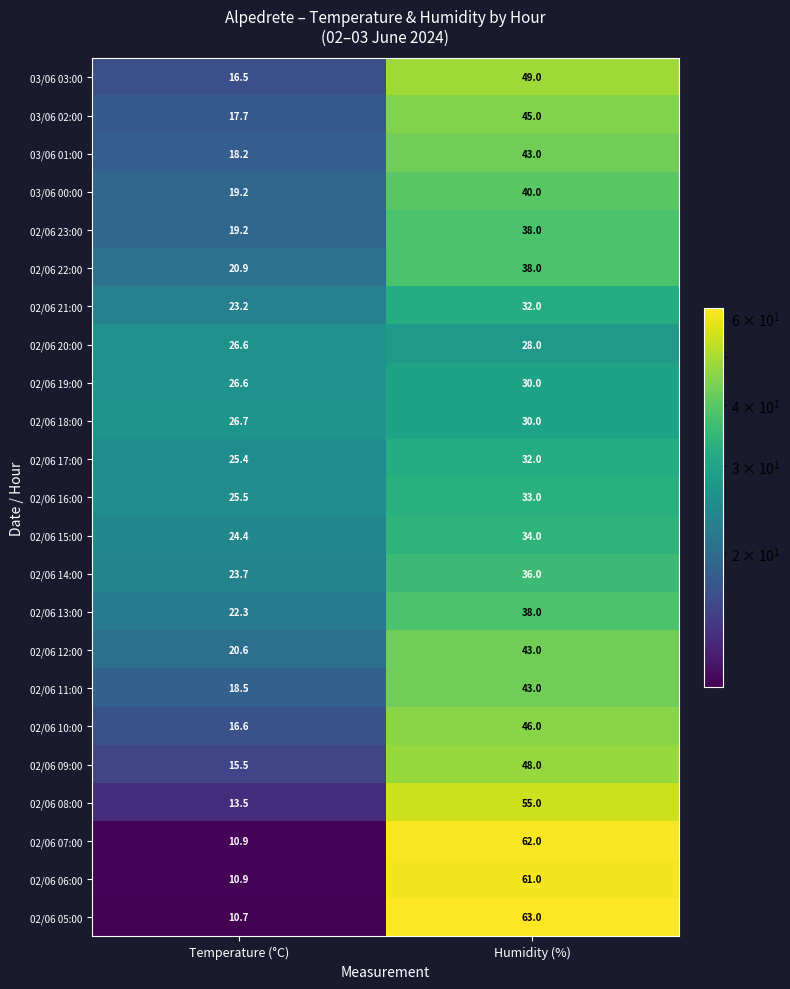

What is the lowest value of the 02/06 10:00 series?

16.6